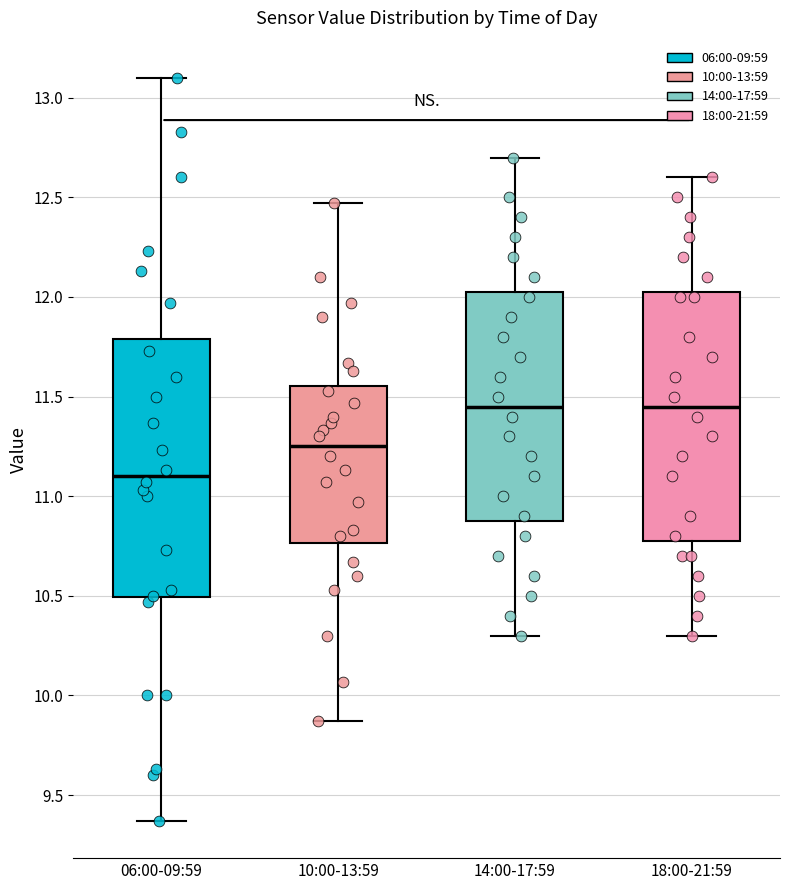

Reading left to right, read every box against the y-axis: the position of its median line, the range the box covers, and the ends of its whiskers. The values are not printed on the chart, so give them approximately, as read against the axis.

06:00-09:59: median 11.10, box 10.50 to 11.80, whiskers 9.35 to 13.10
10:00-13:59: median 11.25, box 10.75 to 11.55, whiskers 9.85 to 12.45
14:00-17:59: median 11.45, box 10.90 to 12.05, whiskers 10.30 to 12.70
18:00-21:59: median 11.45, box 10.80 to 12.05, whiskers 10.30 to 12.60